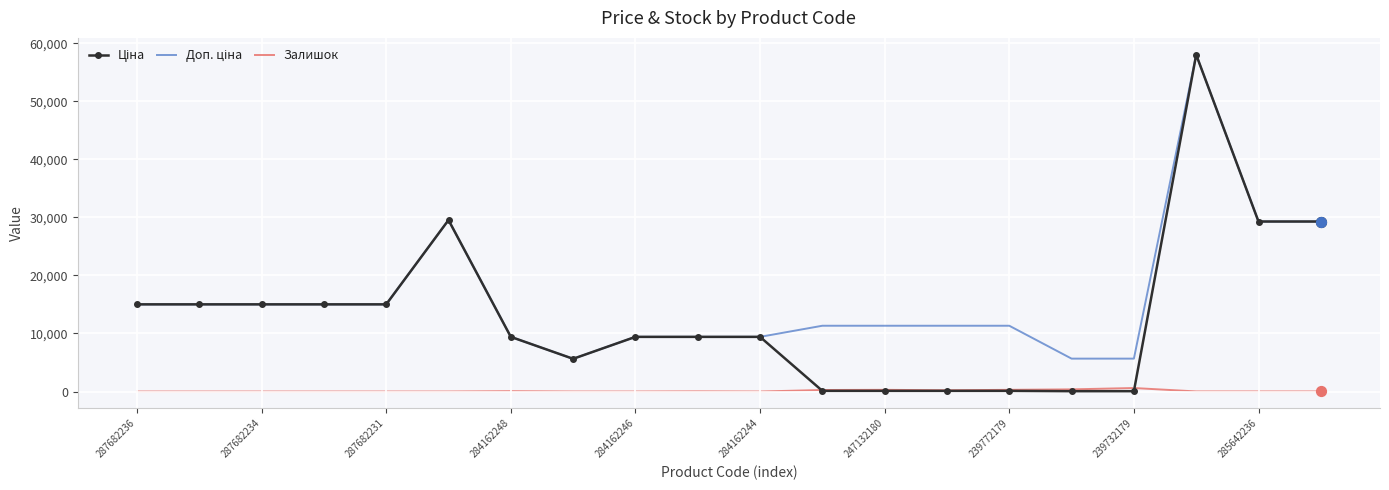

What is the greatest value displayed?

58037.0